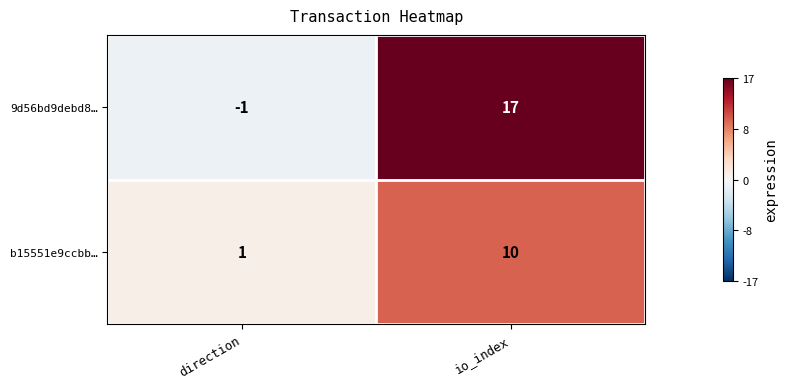

What is the total value across all series at io_index?

27